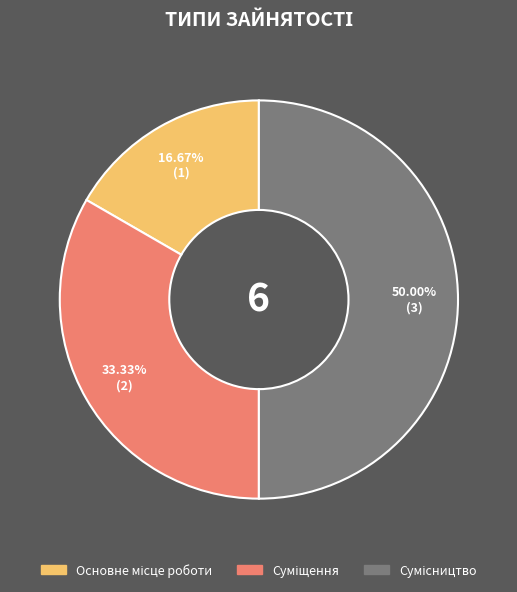

What is the ratio of the value at Суміщення to the value at Сумісництво?

0.7